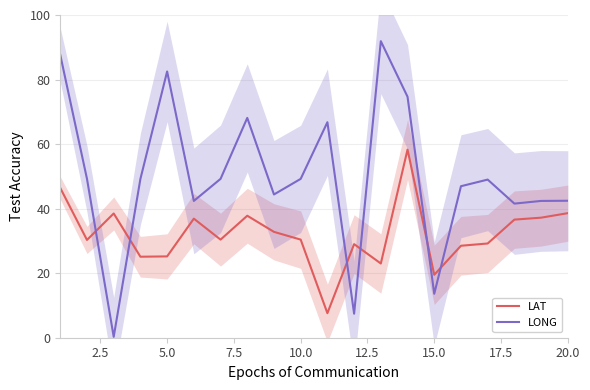

The value of LONG at 10.0 is 49.2. True or false?

True